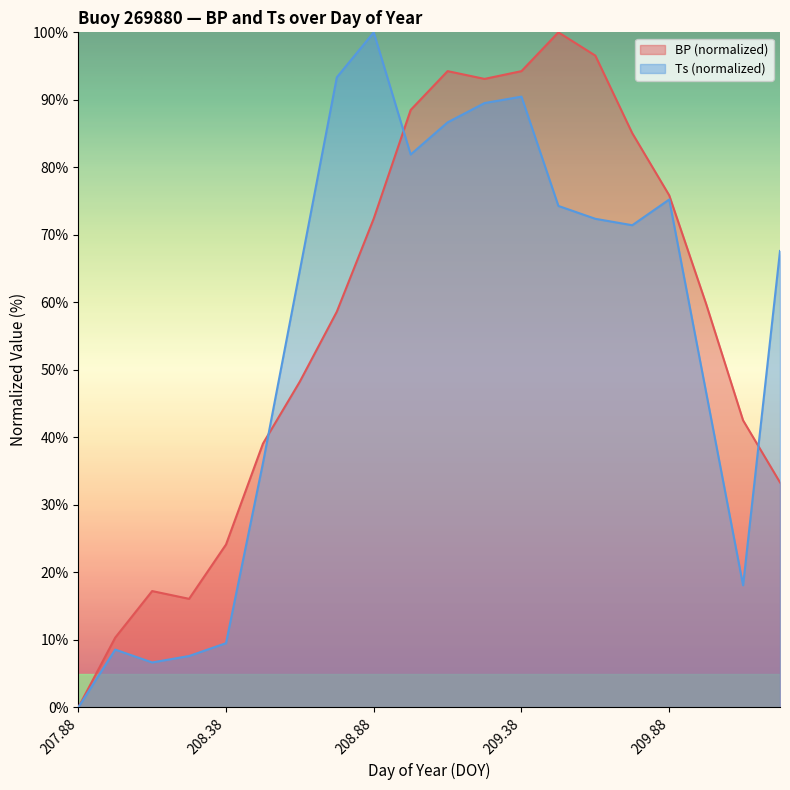

Does the chart display data point markers on the line(s)?

No